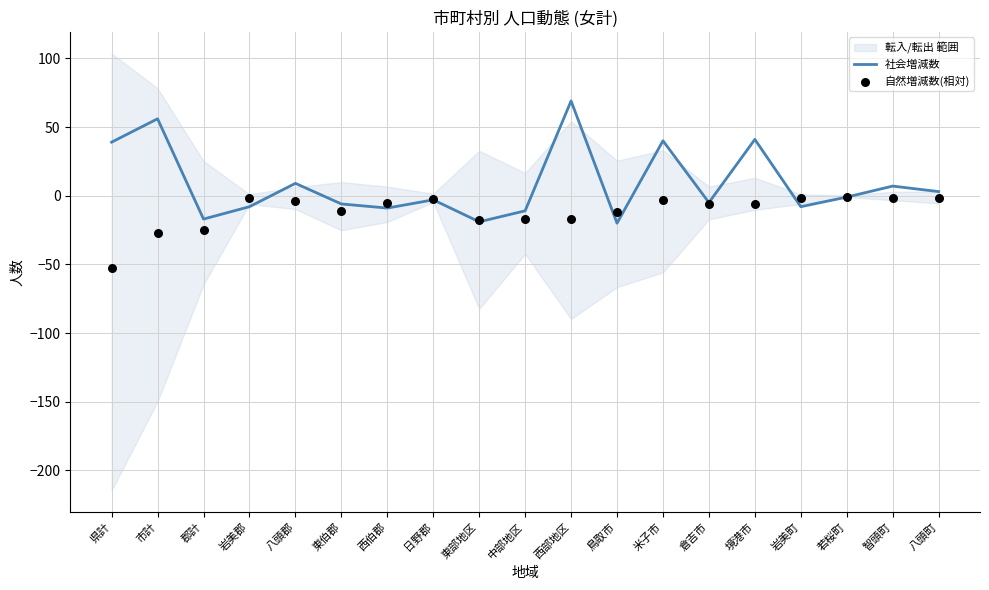

At which category is the sum across all series the highest?

西部地区